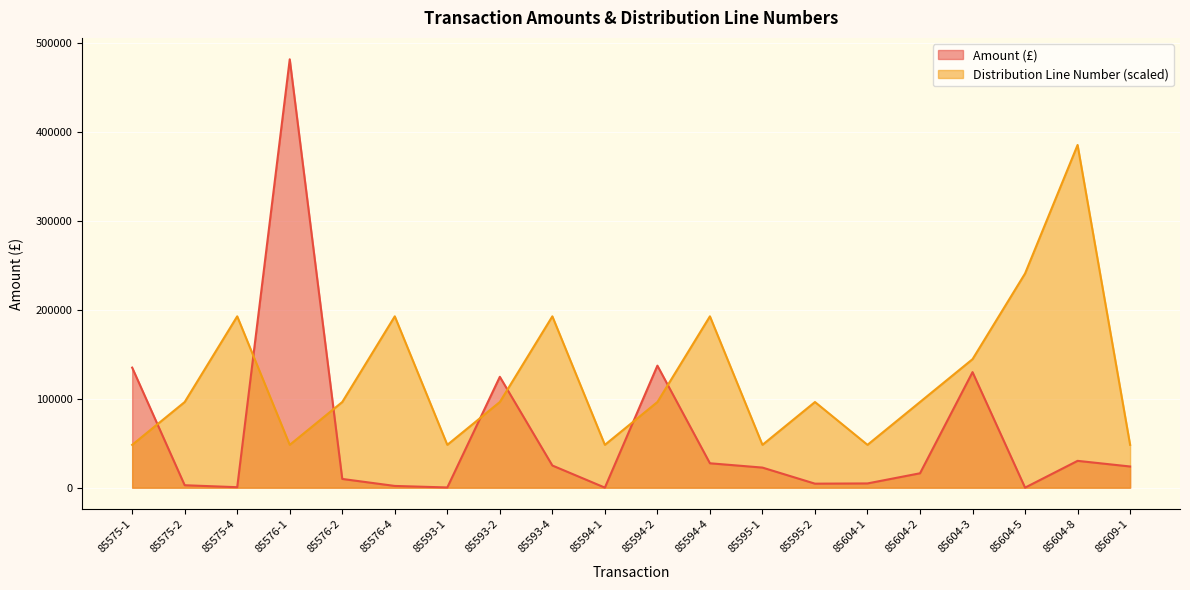

Is the value of Amount (£) at 85595-2 greater than the value of Distribution Line Number at 85593-4?

No